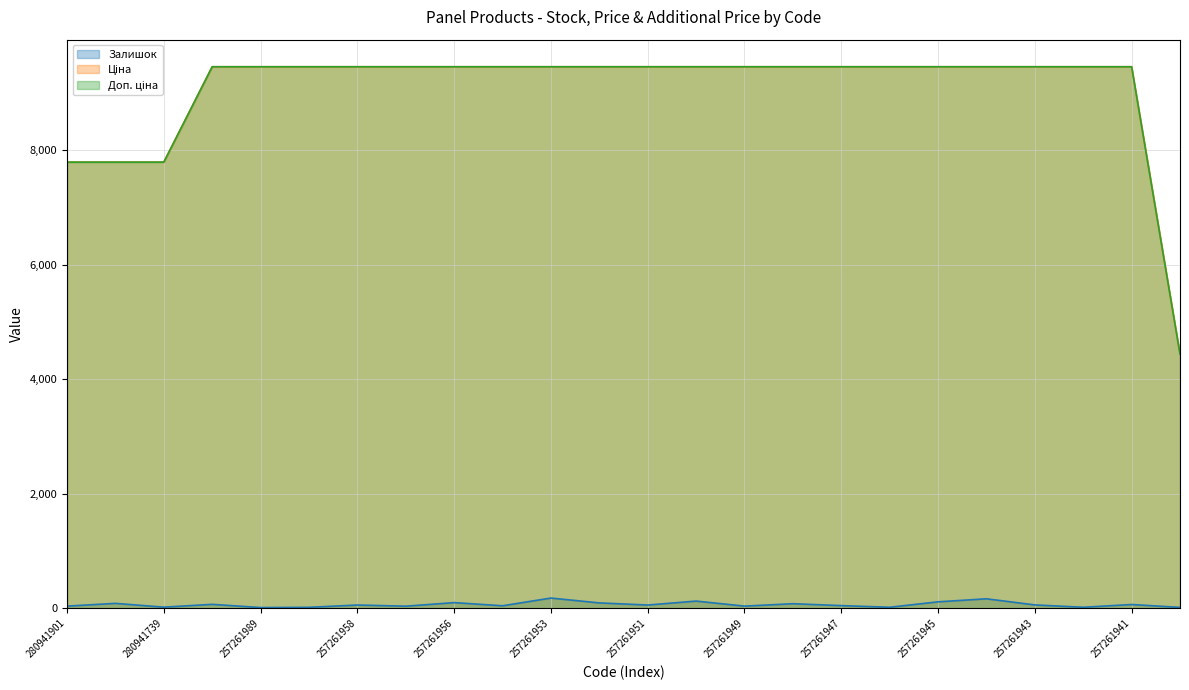

How many series are shown in this chart?

3